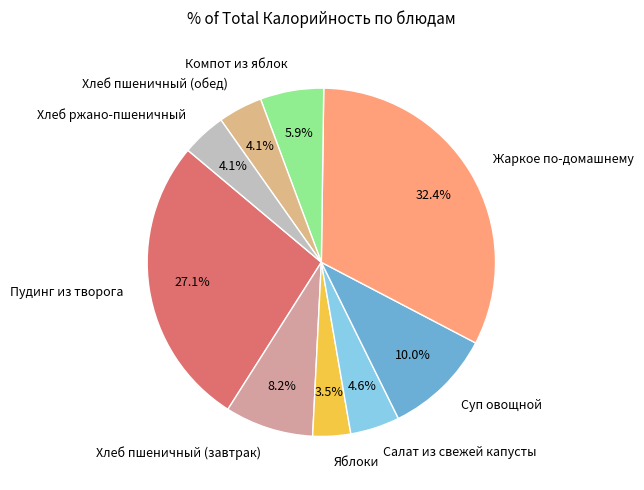

How many slices are in this pie chart?

9